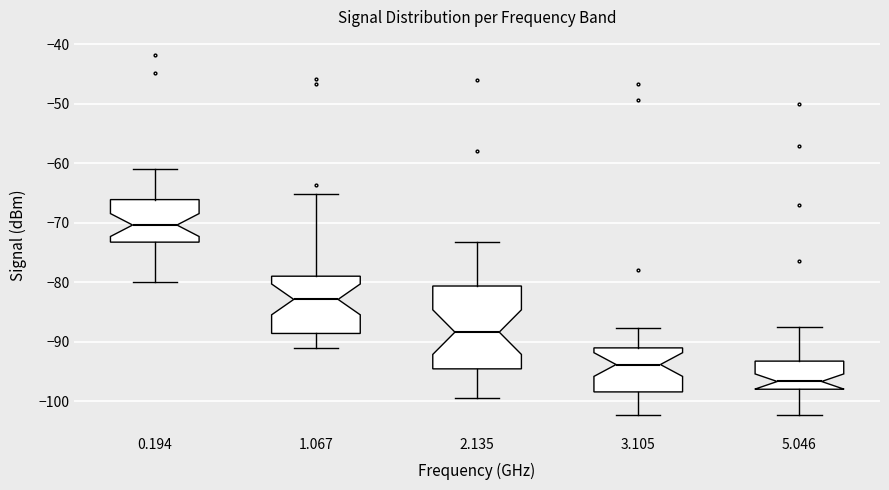

Reading left to right, transcribe this box plot: for each box, give where its median line is, the range the box spans, and where its two whiskers end, as read against the y-axis. The values are not printed on the chart, so give them approximately, as read against the axis.

0.194: median -70, box -73 to -66, whiskers -80 to -61
1.067: median -83, box -89 to -79, whiskers -91 to -65
2.135: median -88, box -95 to -81, whiskers -99 to -73
3.105: median -94, box -98 to -91, whiskers -102 to -88
5.046: median -97, box -98 to -93, whiskers -102 to -87